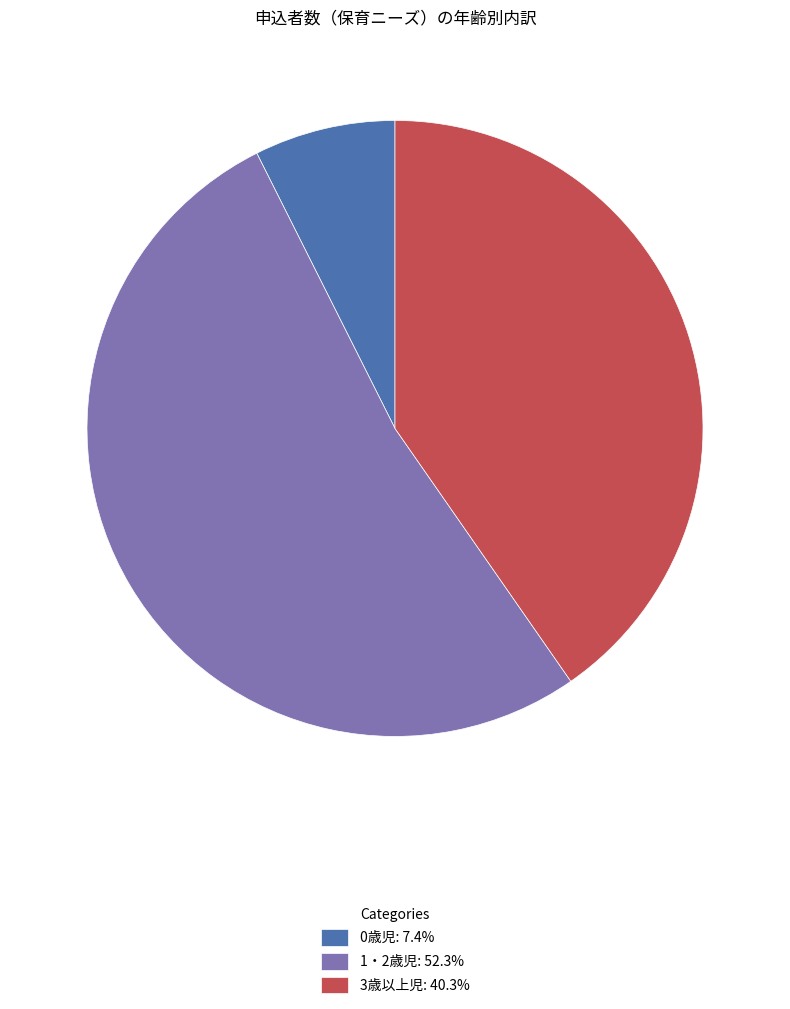

Rank the categories by value from lowest to highest.

0歳児, 3歳以上児, 1・2歳児